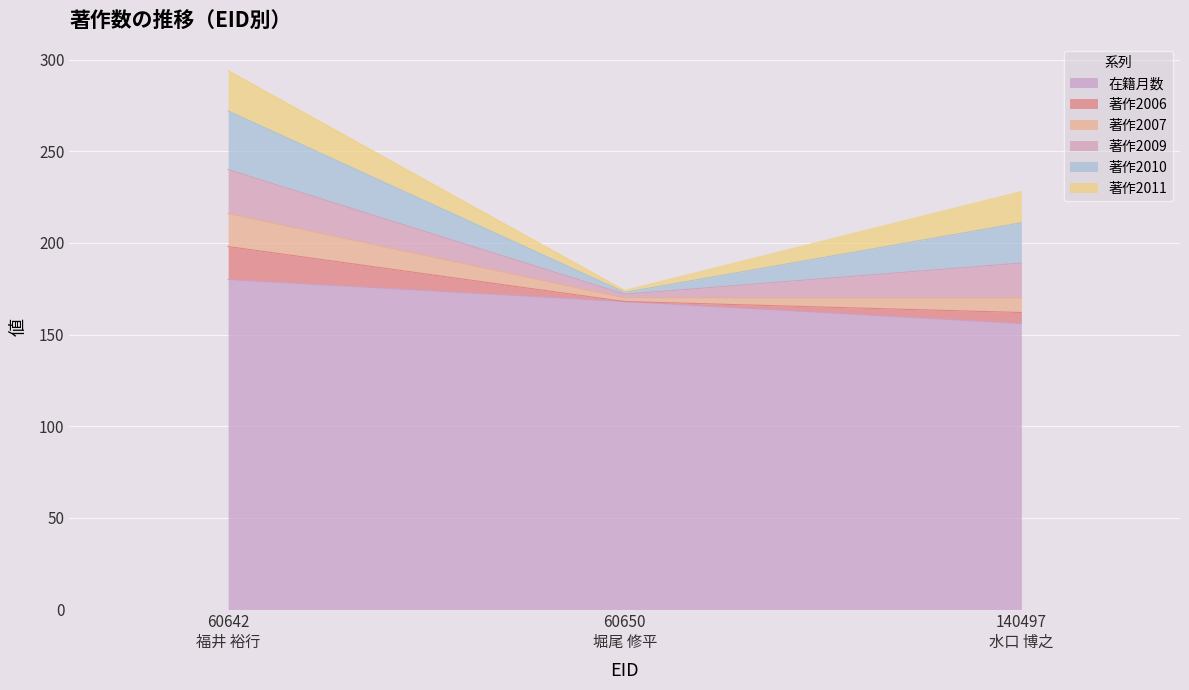

What is the minimum value for 在籍月数?

156